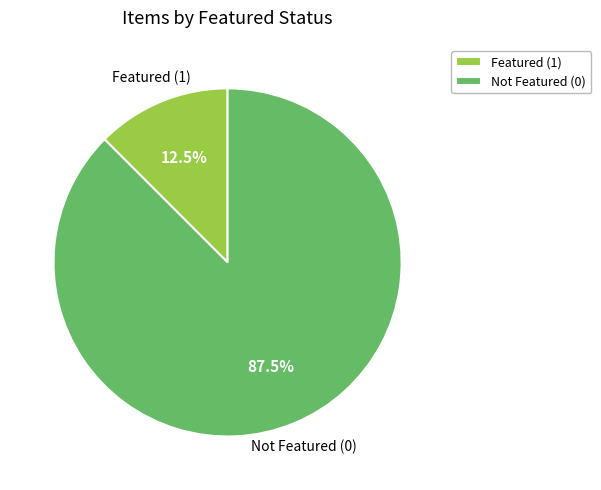

Count the number of slices in the pie.

2